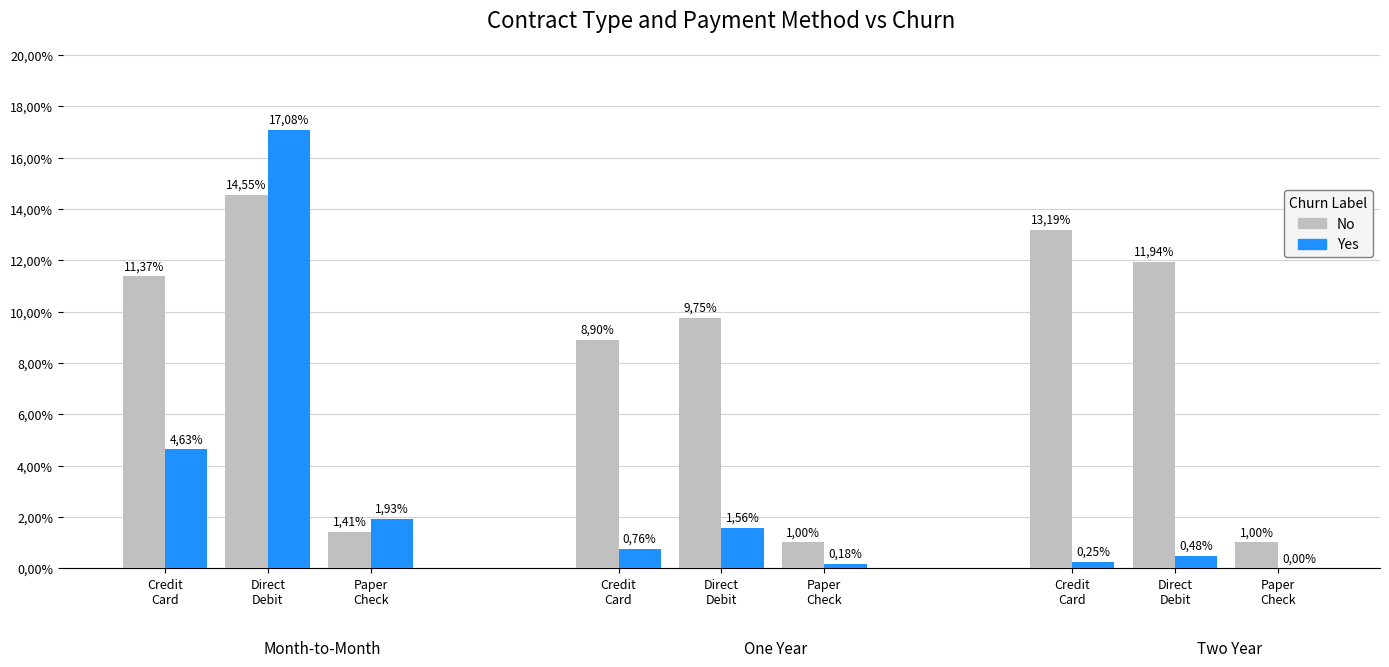

What is the maximum value shown in the chart?

17.1